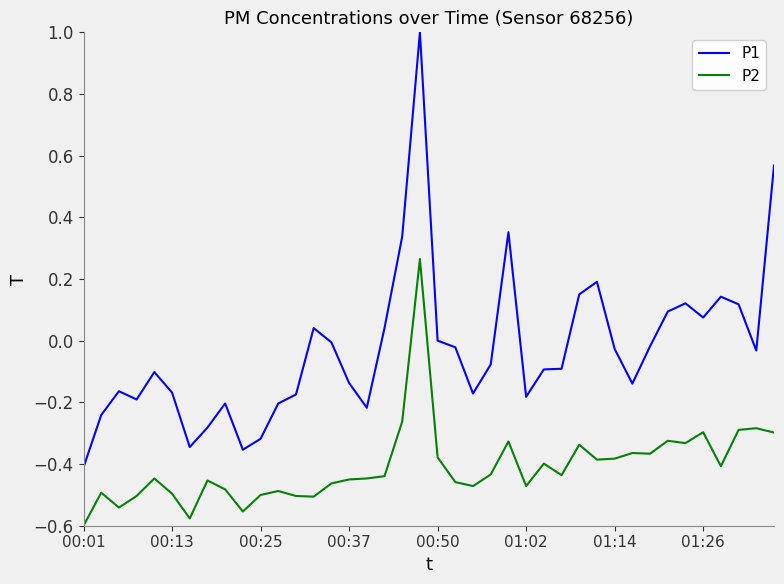

What is the difference between the maximum and minimum values in the P2 series?

0.9